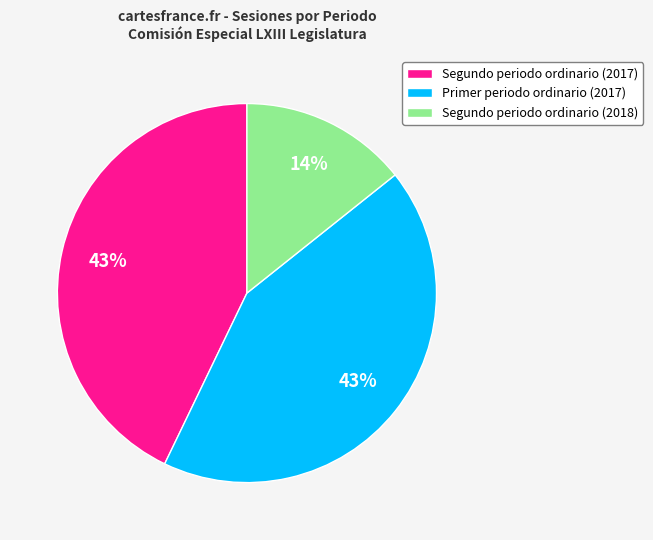

Which slice is the smallest?

Segundo periodo ordinario (2018)